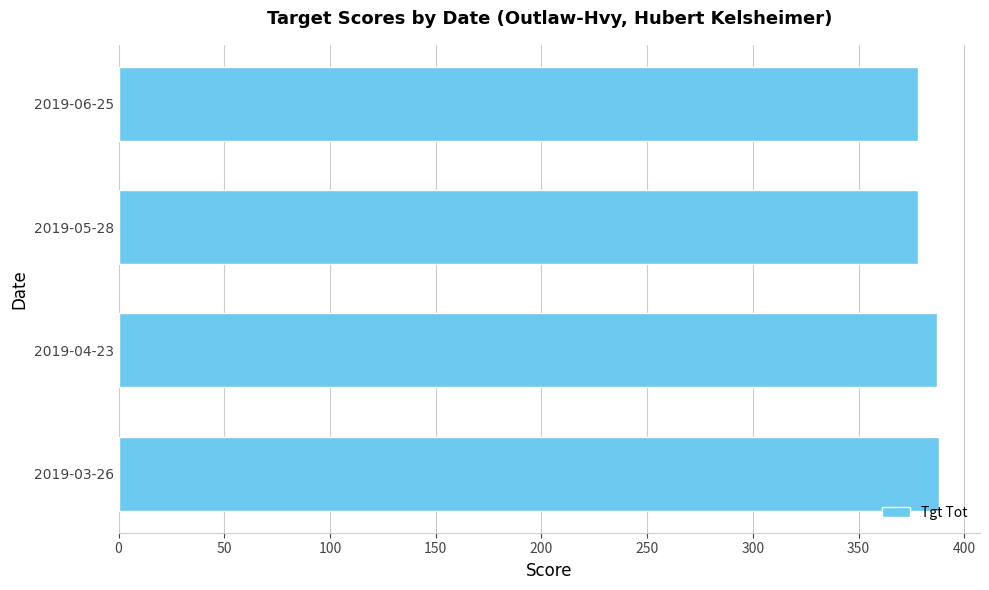

What is the minimum value shown in the chart?

378